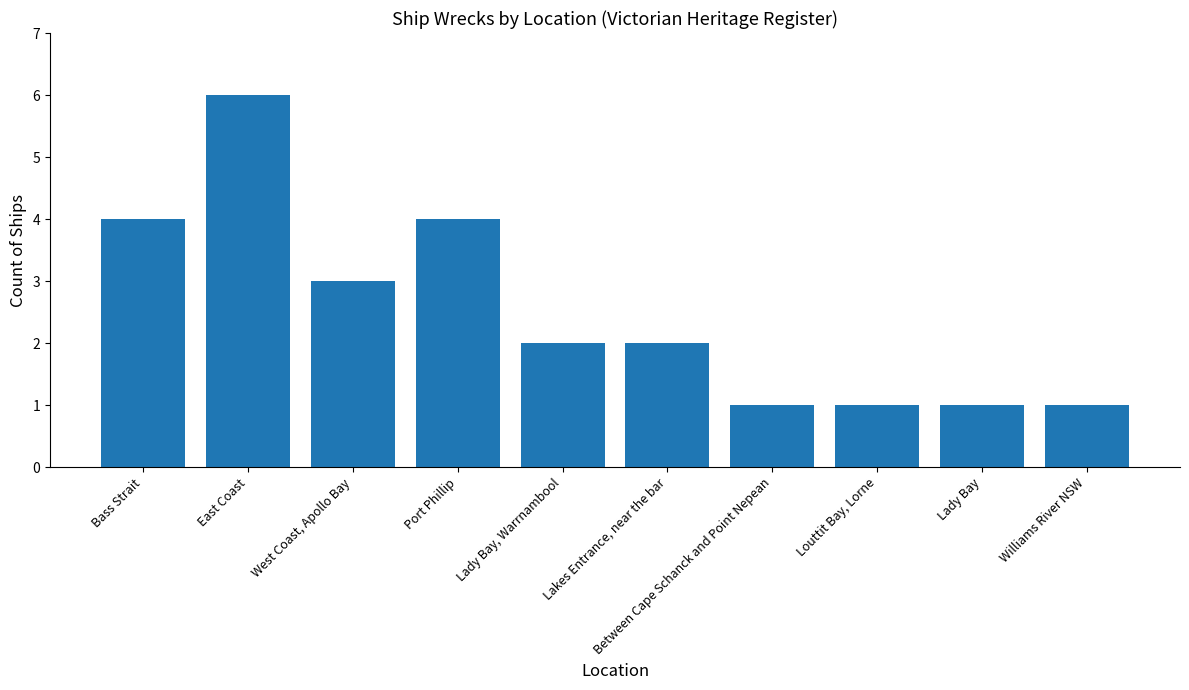

Does the chart contain any negative values?

No